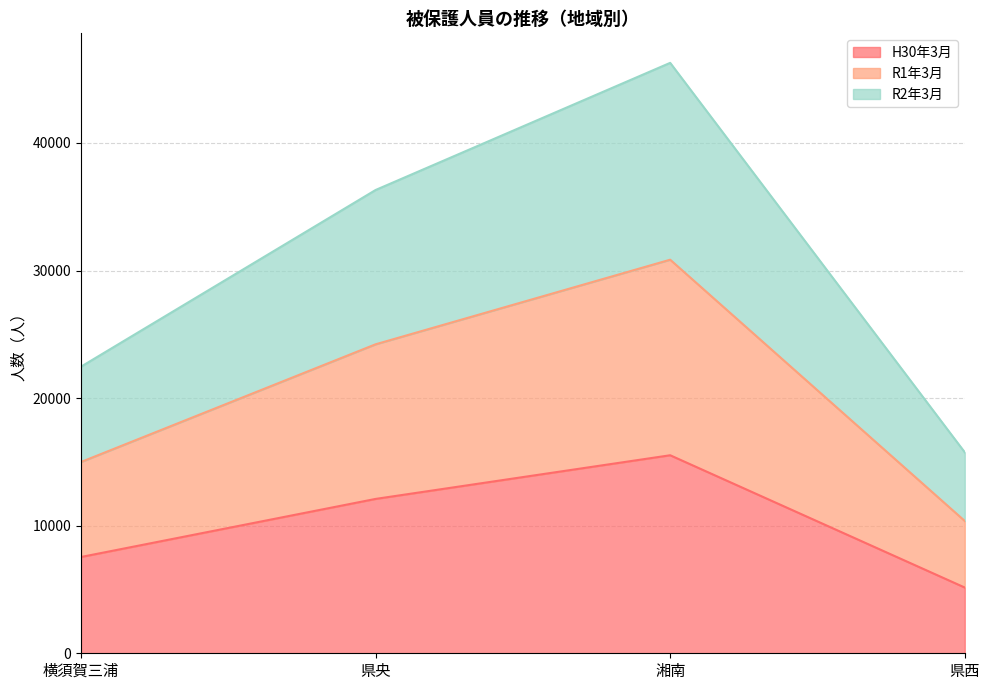

True or false: R1年3月 and H30年3月 cross at least once.

False